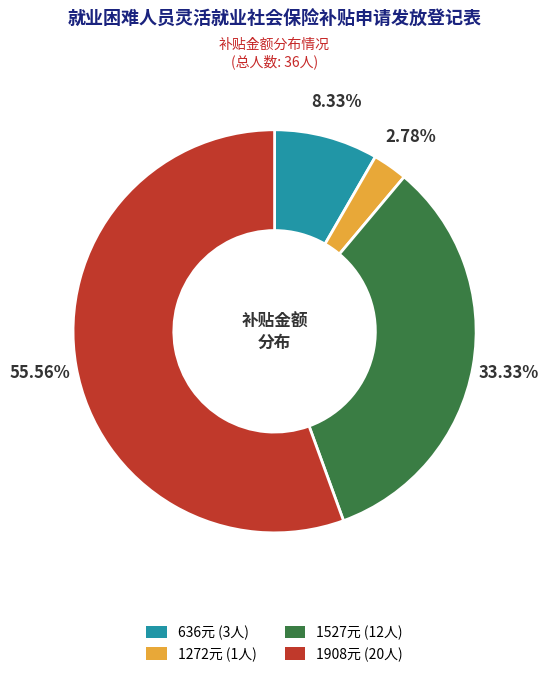

Rank the categories by value from lowest to highest.

1272元 (1人), 636元 (3人), 1527元 (12人), 1908元 (20人)